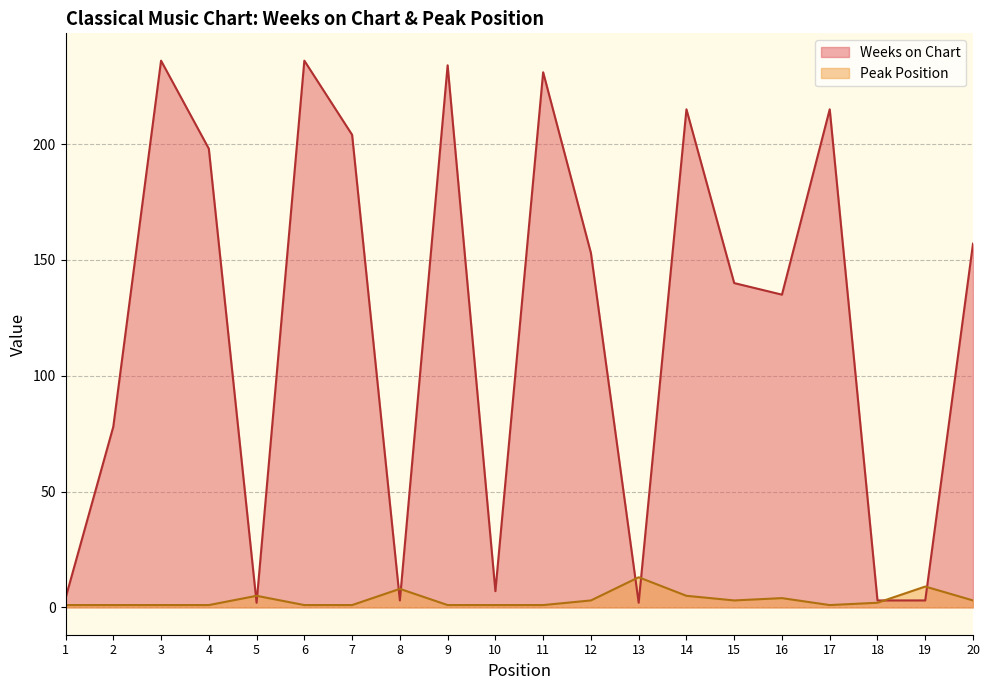

The Weeks on Chart series shows 35 at 2. True or false?

False